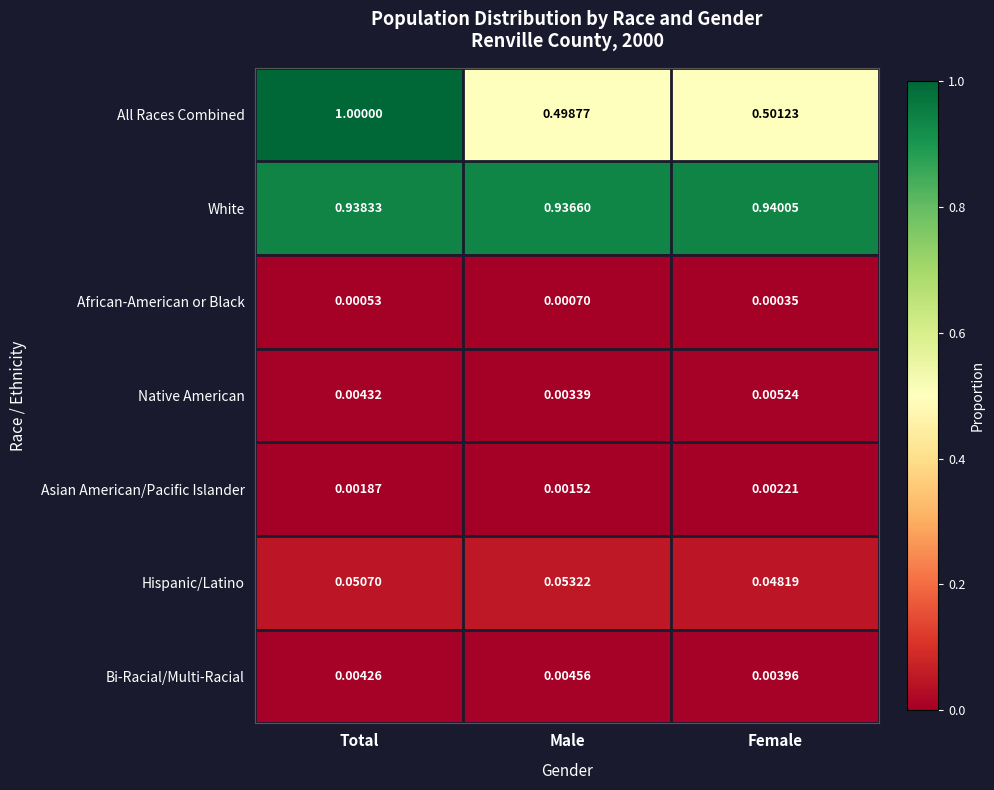

At Female, list the series in order from smallest to largest.

African-American or Black, Asian American/Pacific Islander, Bi-Racial/Multi-Racial, Native American, Hispanic/Latino, All Races Combined, White